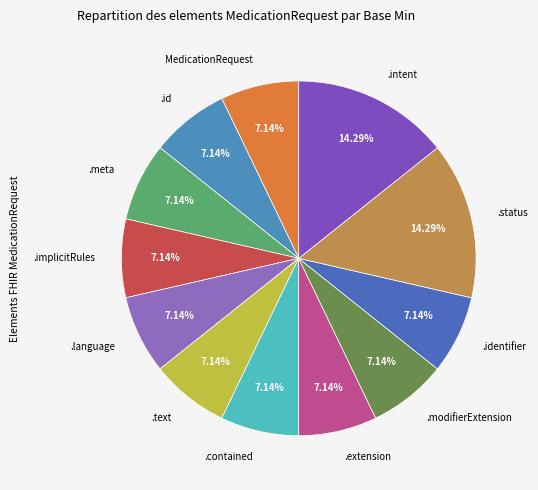

Is there a majority slice in this chart?

No